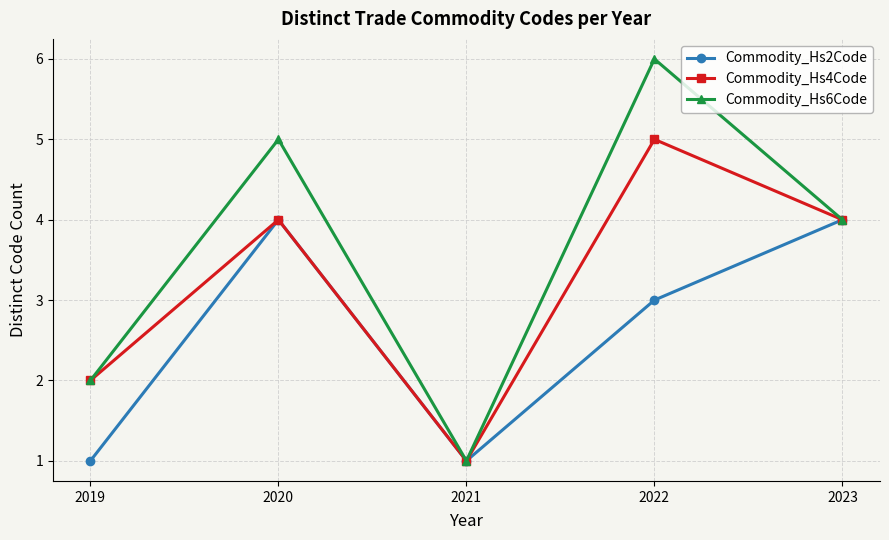

Is the value of Commodity_Hs6Code at 2019 greater than the value of Commodity_Hs4Code at 2023?

No